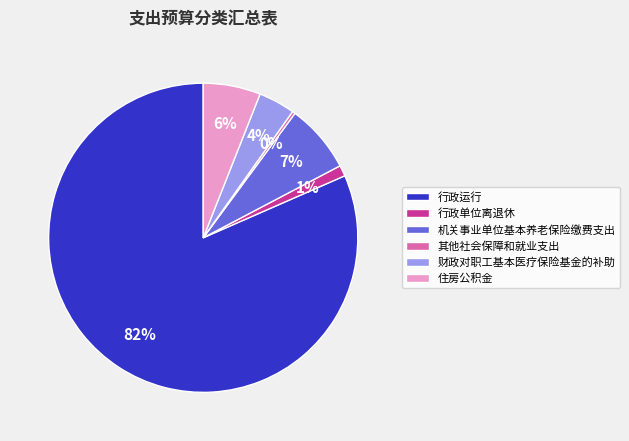

Do 住房公积金 and 机关事业单位基本养老保险缴费支出 together represent more than half of the pie?

No